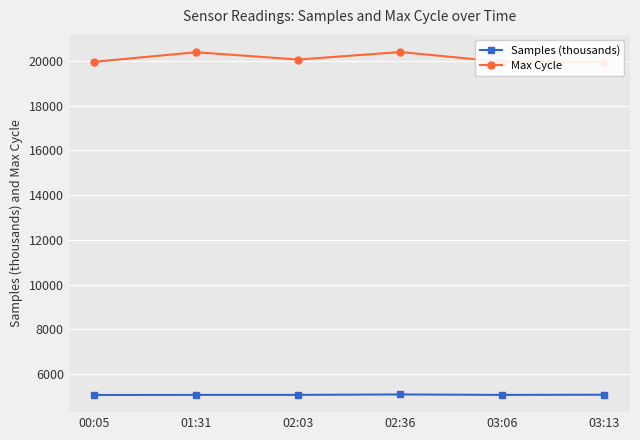

Rank the series at 02:03 from highest to lowest value.

Max Cycle, Samples (thousands)